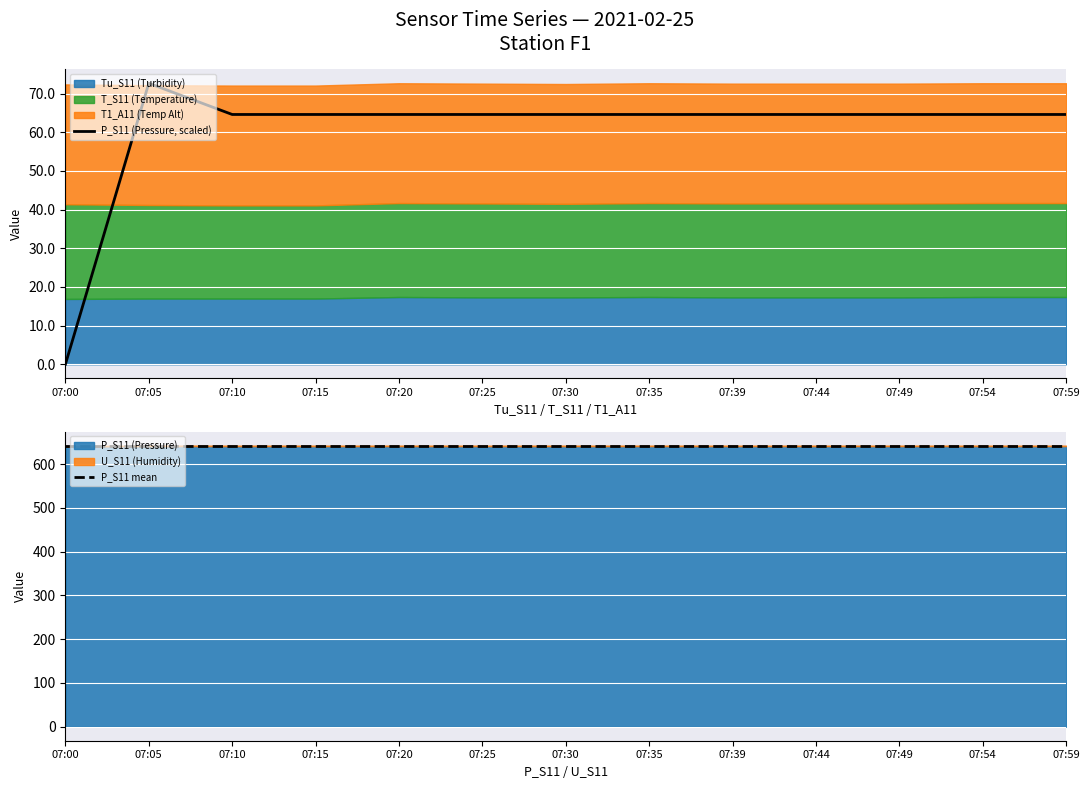

Which series has the largest total across all categories?

P_S11 mean